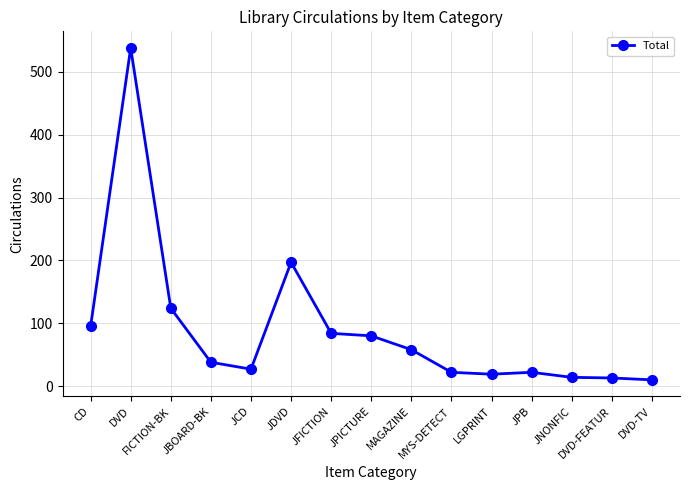

True or false: the data has more than 2 interior local peaks.

True